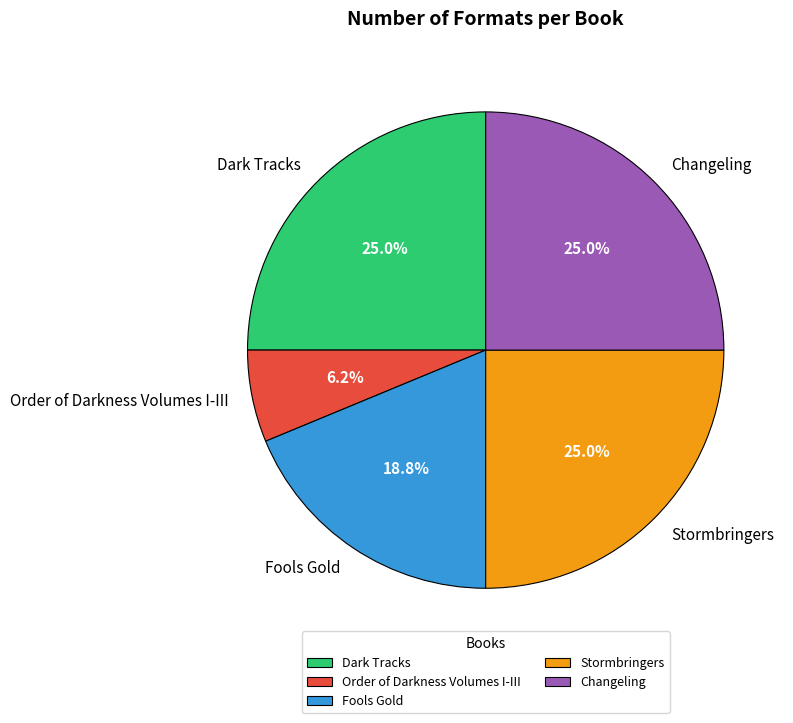

Does any single category account for the majority?

No